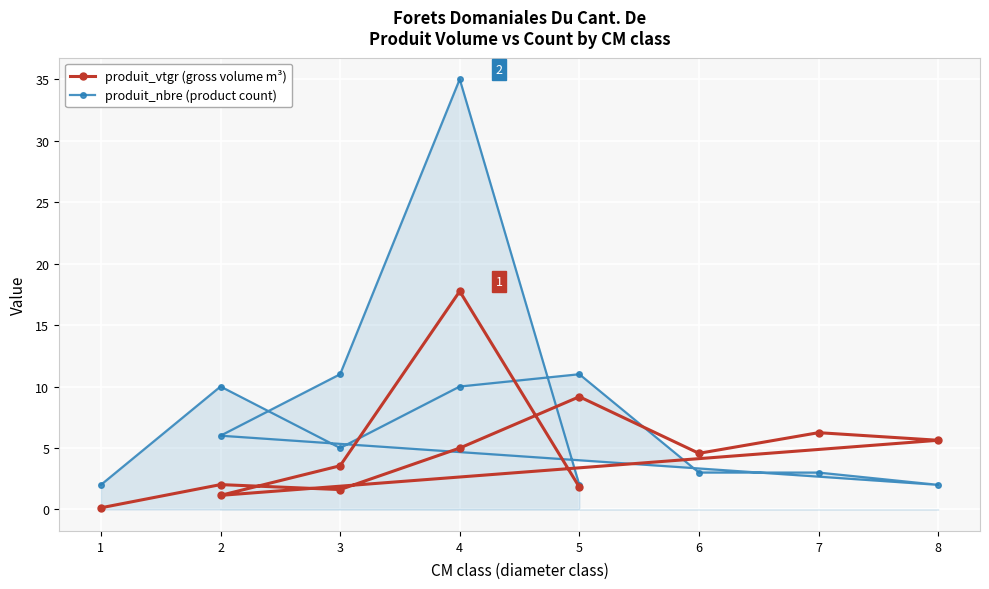

True or false: produit_vtgr (gross volume m³) has a value of 2.1 at 3.

False